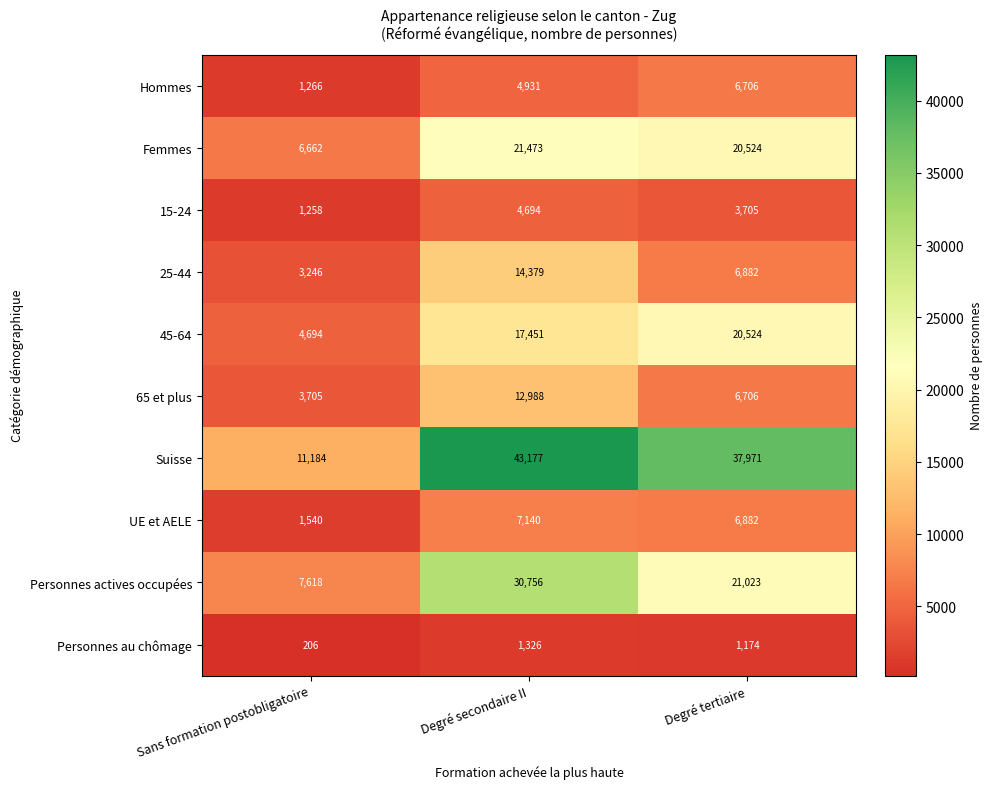

Count the number of categories in the chart.

3